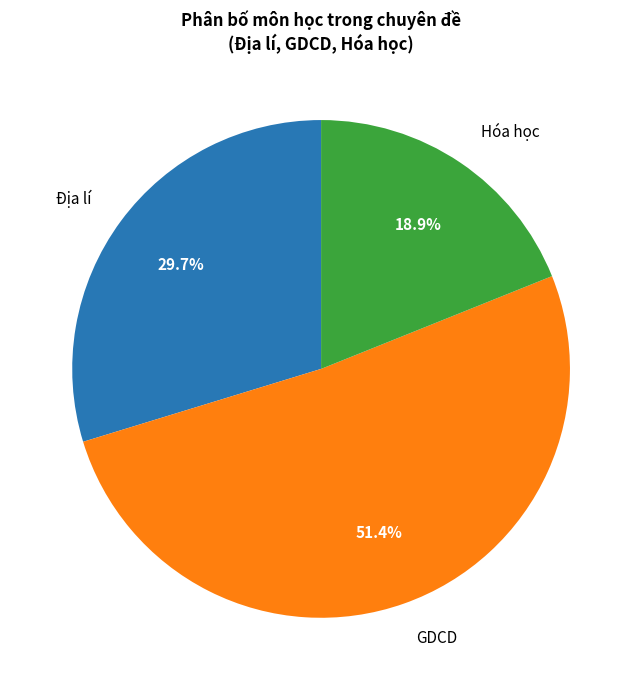

Does any single category account for the majority?

Yes